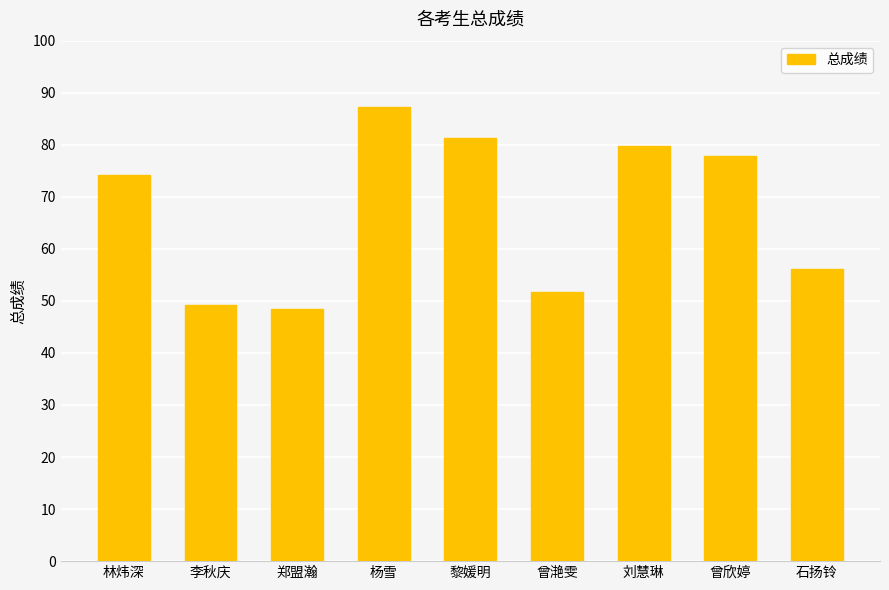

At which label does the data first exceed 74?

林炜深